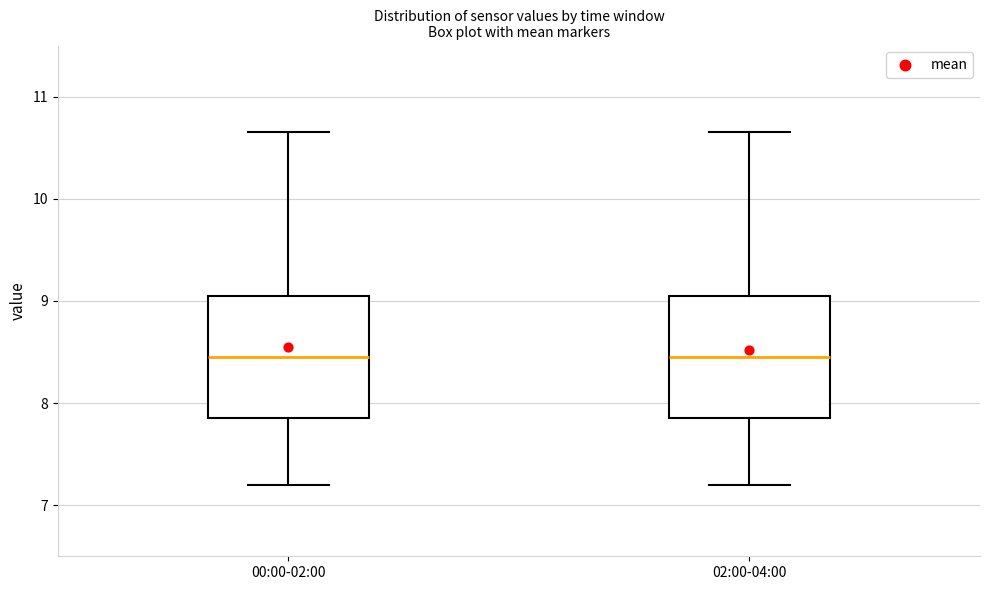

Reading left to right, read every box against the y-axis: the position of its median line, the range the box covers, and the ends of its whiskers. The values are not printed on the chart, so give them approximately, as read against the axis.

00:00-02:00: median 8.5, box 7.9 to 9.1, whiskers 7.2 to 10.7
02:00-04:00: median 8.5, box 7.9 to 9.1, whiskers 7.2 to 10.7